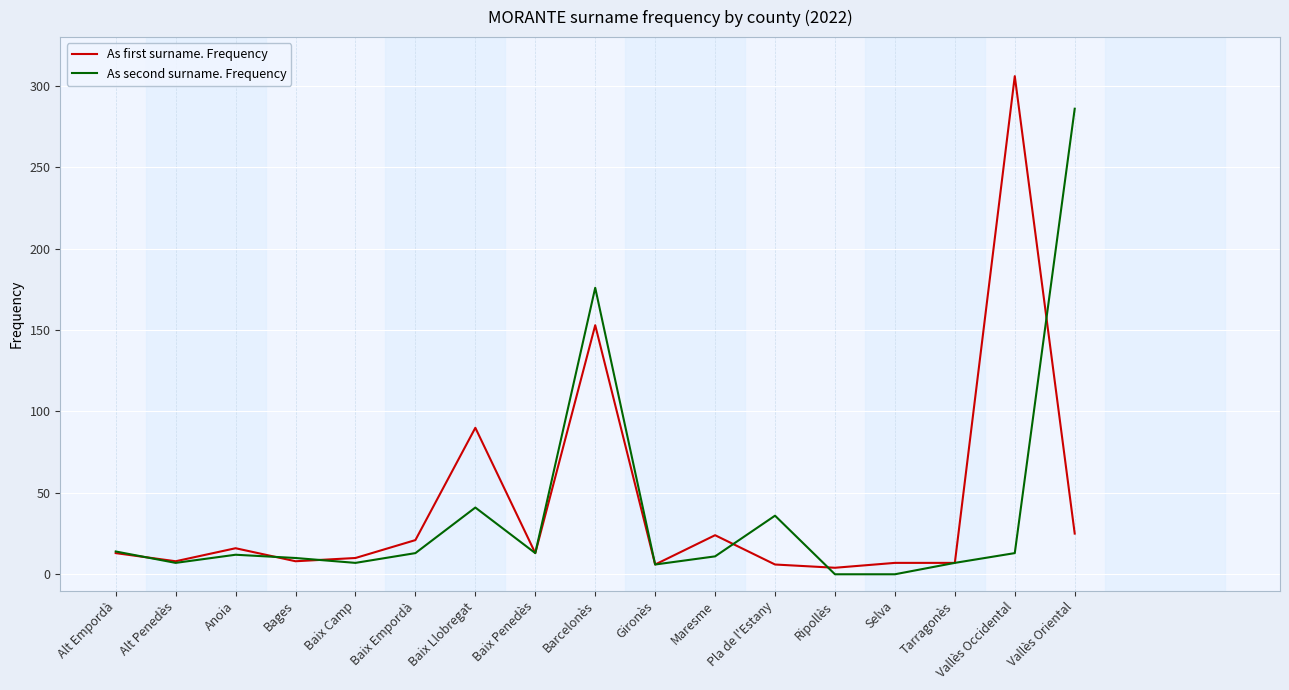

What is the difference between the As second surname. Frequency values at Baix Llobregat and Pla de l'Estany?

5